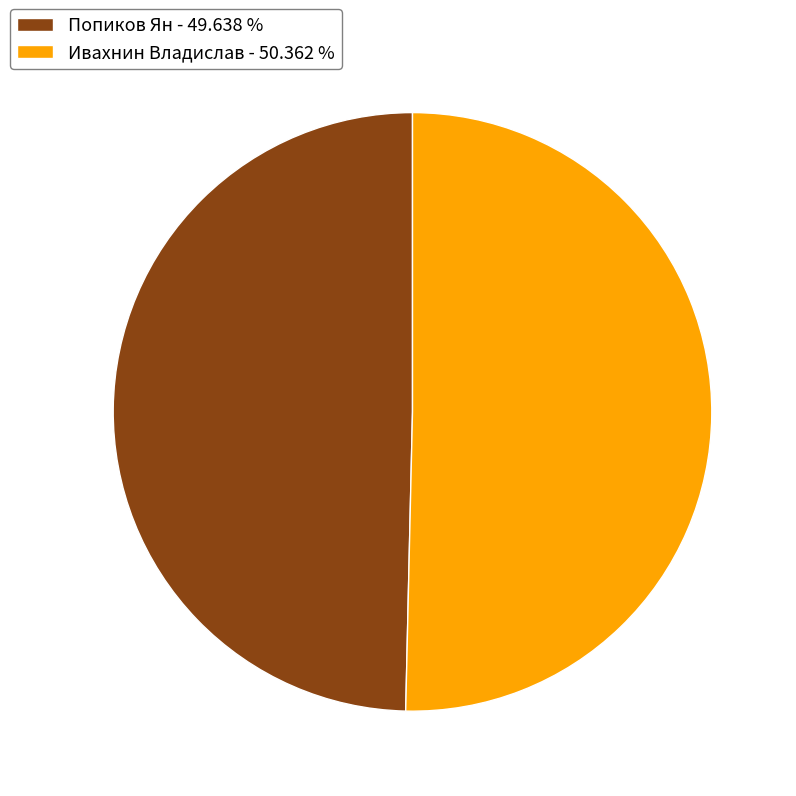

Which slice represents more than half of the pie?

Ивахнин Владислав